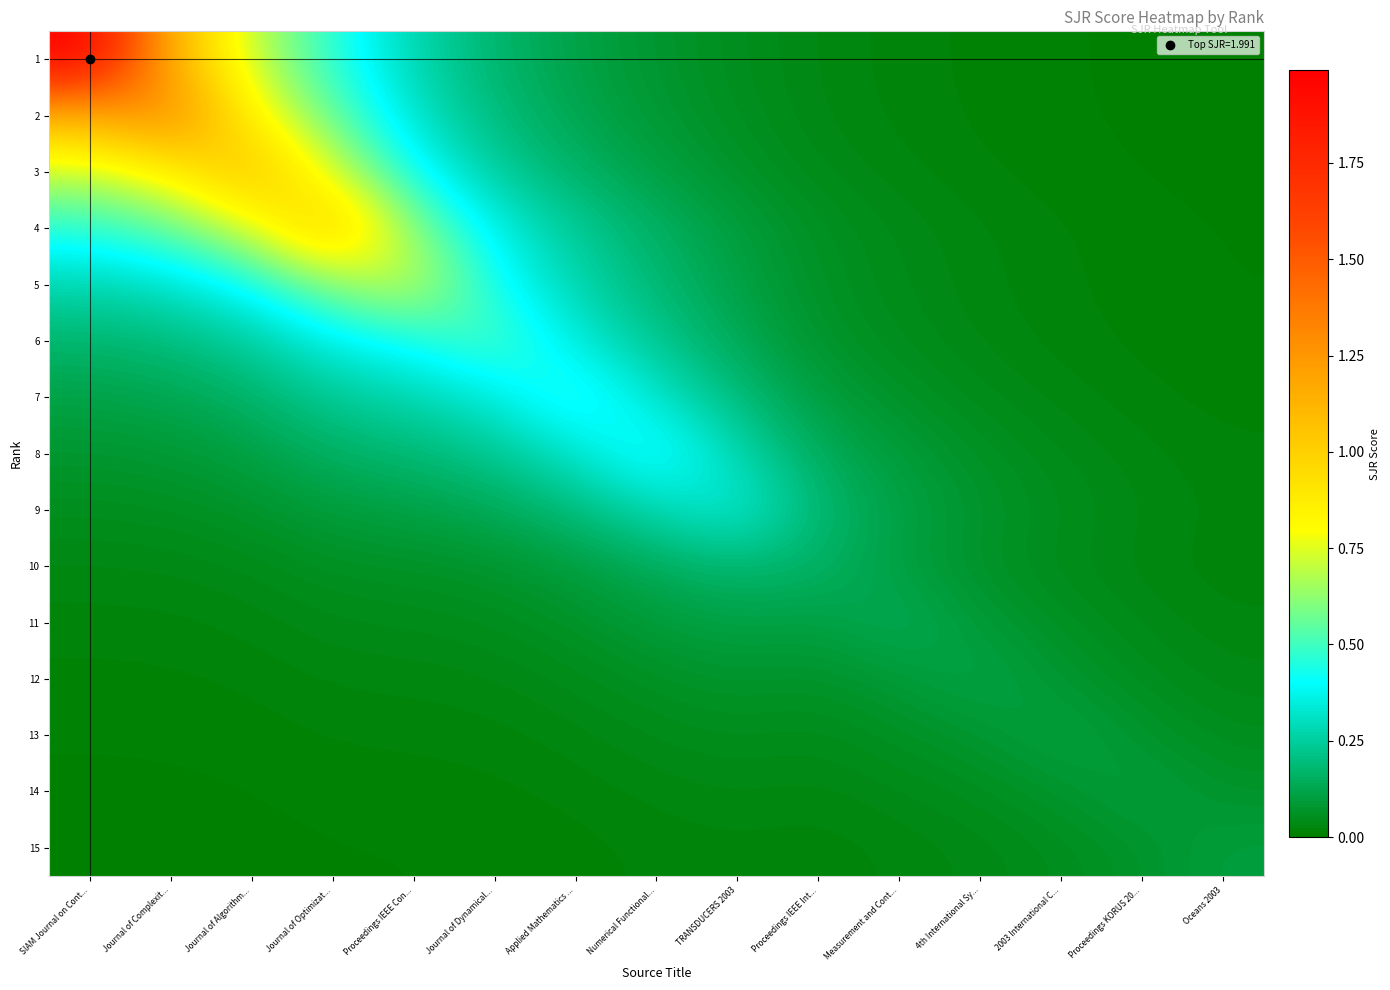

Reading right to left, list all the values displayed in this chart.

1: Oceans 2003=0.0	Proceedings KORUS 20...=0.0	2003 International C...=0.0	4th International Sy...=0.0	Measurement and Cont...=0.0	Proceedings IEEE Int...=0.0	TRANSDUCERS 2003=0.0	Numerical Functional...=0.1	Applied Mathematics ...=0.1	Journal of Dynamical...=0.2	Proceedings IEEE Con...=0.3	Journal of Optimizat...=0.5	Journal of Algorithm...=0.7	Journal of Complexit...=1.1	SIAM Journal on Cont...=2.0
2: Oceans 2003=0.0	Proceedings KORUS 20...=0.0	2003 International C...=0.0	4th International Sy...=0.0	Measurement and Cont...=0.0	Proceedings IEEE Int...=0.0	TRANSDUCERS 2003=0.1	Numerical Functional...=0.1	Applied Mathematics ...=0.1	Journal of Dynamical...=0.2	Proceedings IEEE Con...=0.3	Journal of Optimizat...=0.5	Journal of Algorithm...=0.8	Journal of Complexit...=1.4	SIAM Journal on Cont...=1.1
3: Oceans 2003=0.0	Proceedings KORUS 20...=0.0	2003 International C...=0.0	4th International Sy...=0.0	Measurement and Cont...=0.0	Proceedings IEEE Int...=0.0	TRANSDUCERS 2003=0.1	Numerical Functional...=0.1	Applied Mathematics ...=0.2	Journal of Dynamical...=0.2	Proceedings IEEE Con...=0.4	Journal of Optimizat...=0.7	Journal of Algorithm...=1.1	Journal of Complexit...=0.8	SIAM Journal on Cont...=0.7
4: Oceans 2003=0.0	Proceedings KORUS 20...=0.0	2003 International C...=0.0	4th International Sy...=0.0	Measurement and Cont...=0.0	Proceedings IEEE Int...=0.1	TRANSDUCERS 2003=0.1	Numerical Functional...=0.2	Applied Mathematics ...=0.2	Journal of Dynamical...=0.4	Proceedings IEEE Con...=0.6	Journal of Optimizat...=1.1	Journal of Algorithm...=0.7	Journal of Complexit...=0.5	SIAM Journal on Cont...=0.5
5: Oceans 2003=0.0	Proceedings KORUS 20...=0.0	2003 International C...=0.0	4th International Sy...=0.0	Measurement and Cont...=0.0	Proceedings IEEE Int...=0.1	TRANSDUCERS 2003=0.1	Numerical Functional...=0.2	Applied Mathematics ...=0.3	Journal of Dynamical...=0.4	Proceedings IEEE Con...=0.7	Journal of Optimizat...=0.6	Journal of Algorithm...=0.4	Journal of Complexit...=0.3	SIAM Journal on Cont...=0.3
6: Oceans 2003=0.0	Proceedings KORUS 20...=0.0	2003 International C...=0.0	4th International Sy...=0.0	Measurement and Cont...=0.0	Proceedings IEEE Int...=0.1	TRANSDUCERS 2003=0.1	Numerical Functional...=0.2	Applied Mathematics ...=0.3	Journal of Dynamical...=0.5	Proceedings IEEE Con...=0.4	Journal of Optimizat...=0.4	Journal of Algorithm...=0.2	Journal of Complexit...=0.2	SIAM Journal on Cont...=0.2
7: Oceans 2003=0.0	Proceedings KORUS 20...=0.0	2003 International C...=0.0	4th International Sy...=0.0	Measurement and Cont...=0.1	Proceedings IEEE Int...=0.1	TRANSDUCERS 2003=0.2	Numerical Functional...=0.3	Applied Mathematics ...=0.5	Journal of Dynamical...=0.3	Proceedings IEEE Con...=0.3	Journal of Optimizat...=0.2	Journal of Algorithm...=0.2	Journal of Complexit...=0.1	SIAM Journal on Cont...=0.1
8: Oceans 2003=0.0	Proceedings KORUS 20...=0.0	2003 International C...=0.0	4th International Sy...=0.1	Measurement and Cont...=0.1	Proceedings IEEE Int...=0.1	TRANSDUCERS 2003=0.3	Numerical Functional...=0.5	Applied Mathematics ...=0.3	Journal of Dynamical...=0.2	Proceedings IEEE Con...=0.2	Journal of Optimizat...=0.2	Journal of Algorithm...=0.1	Journal of Complexit...=0.1	SIAM Journal on Cont...=0.1
9: Oceans 2003=0.0	Proceedings KORUS 20...=0.0	2003 International C...=0.0	4th International Sy...=0.1	Measurement and Cont...=0.1	Proceedings IEEE Int...=0.2	TRANSDUCERS 2003=0.4	Numerical Functional...=0.3	Applied Mathematics ...=0.2	Journal of Dynamical...=0.1	Proceedings IEEE Con...=0.1	Journal of Optimizat...=0.1	Journal of Algorithm...=0.1	Journal of Complexit...=0.1	SIAM Journal on Cont...=0.0
10: Oceans 2003=0.0	Proceedings KORUS 20...=0.0	2003 International C...=0.0	4th International Sy...=0.1	Measurement and Cont...=0.1	Proceedings IEEE Int...=0.2	TRANSDUCERS 2003=0.2	Numerical Functional...=0.1	Applied Mathematics ...=0.1	Journal of Dynamical...=0.1	Proceedings IEEE Con...=0.1	Journal of Optimizat...=0.1	Journal of Algorithm...=0.0	Journal of Complexit...=0.0	SIAM Journal on Cont...=0.0
11: Oceans 2003=0.0	Proceedings KORUS 20...=0.0	2003 International C...=0.1	4th International Sy...=0.1	Measurement and Cont...=0.1	Proceedings IEEE Int...=0.1	TRANSDUCERS 2003=0.1	Numerical Functional...=0.1	Applied Mathematics ...=0.1	Journal of Dynamical...=0.0	Proceedings IEEE Con...=0.0	Journal of Optimizat...=0.0	Journal of Algorithm...=0.0	Journal of Complexit...=0.0	SIAM Journal on Cont...=0.0
12: Oceans 2003=0.0	Proceedings KORUS 20...=0.0	2003 International C...=0.1	4th International Sy...=0.1	Measurement and Cont...=0.1	Proceedings IEEE Int...=0.1	TRANSDUCERS 2003=0.1	Numerical Functional...=0.1	Applied Mathematics ...=0.0	Journal of Dynamical...=0.0	Proceedings IEEE Con...=0.0	Journal of Optimizat...=0.0	Journal of Algorithm...=0.0	Journal of Complexit...=0.0	SIAM Journal on Cont...=0.0
13: Oceans 2003=0.0	Proceedings KORUS 20...=0.1	2003 International C...=0.1	4th International Sy...=0.1	Measurement and Cont...=0.1	Proceedings IEEE Int...=0.0	TRANSDUCERS 2003=0.0	Numerical Functional...=0.0	Applied Mathematics ...=0.0	Journal of Dynamical...=0.0	Proceedings IEEE Con...=0.0	Journal of Optimizat...=0.0	Journal of Algorithm...=0.0	Journal of Complexit...=0.0	SIAM Journal on Cont...=0.0
14: Oceans 2003=0.1	Proceedings KORUS 20...=0.1	2003 International C...=0.1	4th International Sy...=0.0	Measurement and Cont...=0.0	Proceedings IEEE Int...=0.0	TRANSDUCERS 2003=0.0	Numerical Functional...=0.0	Applied Mathematics ...=0.0	Journal of Dynamical...=0.0	Proceedings IEEE Con...=0.0	Journal of Optimizat...=0.0	Journal of Algorithm...=0.0	Journal of Complexit...=0.0	SIAM Journal on Cont...=0.0
15: Oceans 2003=0.1	Proceedings KORUS 20...=0.1	2003 International C...=0.0	4th International Sy...=0.0	Measurement and Cont...=0.0	Proceedings IEEE Int...=0.0	TRANSDUCERS 2003=0.0	Numerical Functional...=0.0	Applied Mathematics ...=0.0	Journal of Dynamical...=0.0	Proceedings IEEE Con...=0.0	Journal of Optimizat...=0.0	Journal of Algorithm...=0.0	Journal of Complexit...=0.0	SIAM Journal on Cont...=0.0